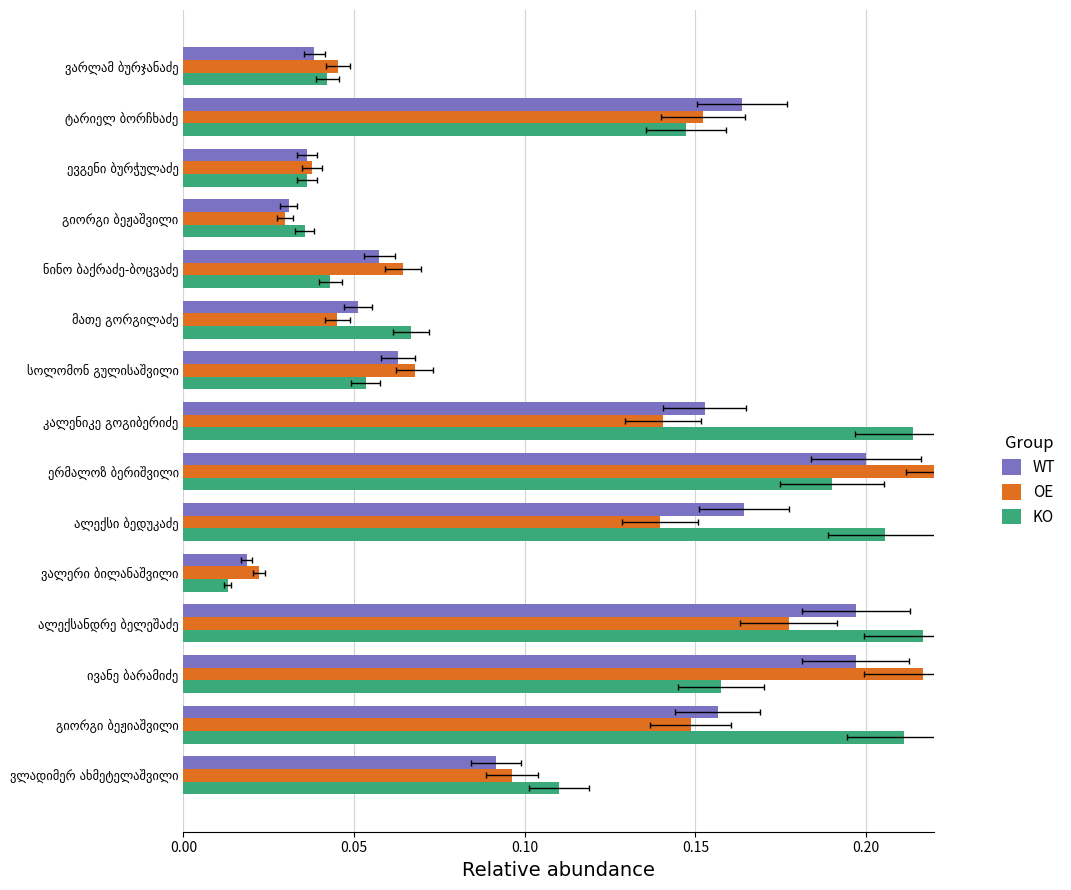

What is the difference between the second highest and second lowest values in the KO series?

0.2